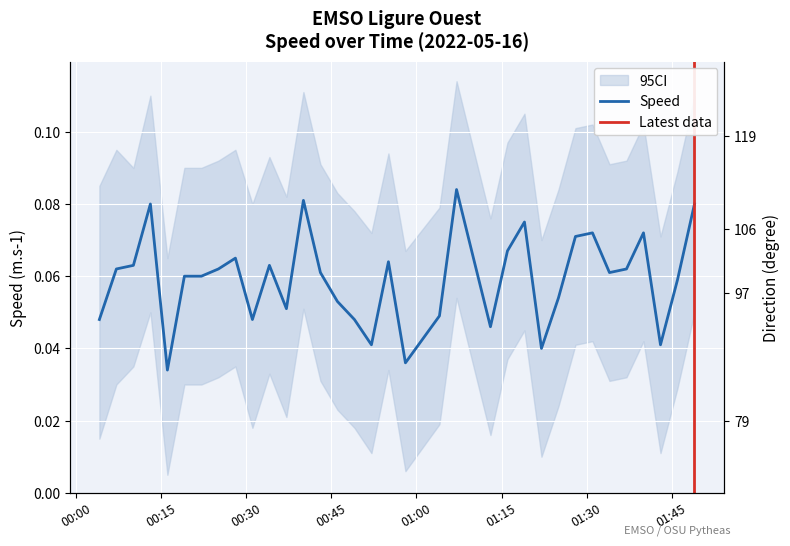

What position from the left is 01:00?

5